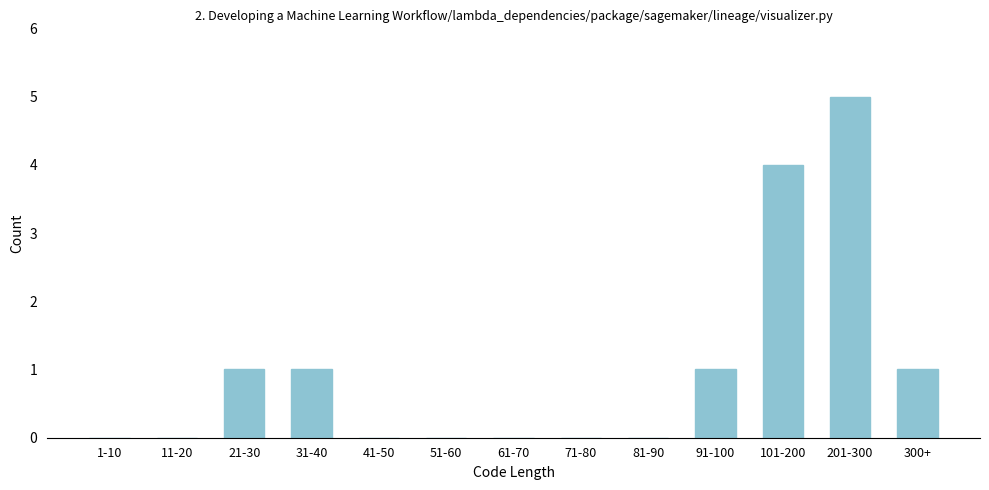

Reading right to left, transcribe all the data shown in this chart.

300+=1	201-300=5	101-200=4	91-100=1	81-90=0	71-80=0	61-70=0	51-60=0	41-50=0	31-40=1	21-30=1	11-20=0	1-10=0